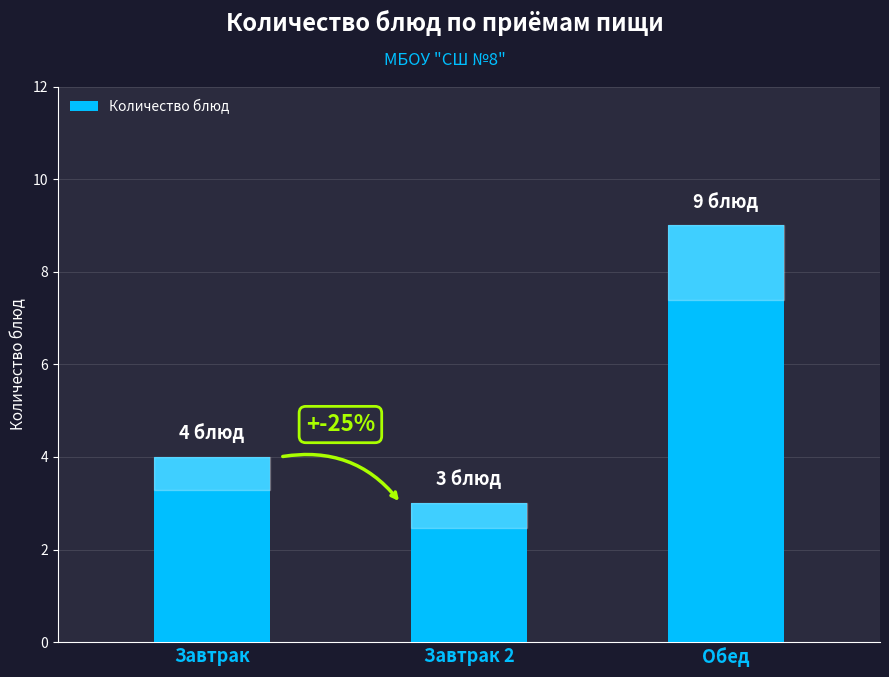

How many bars are there in total?

3